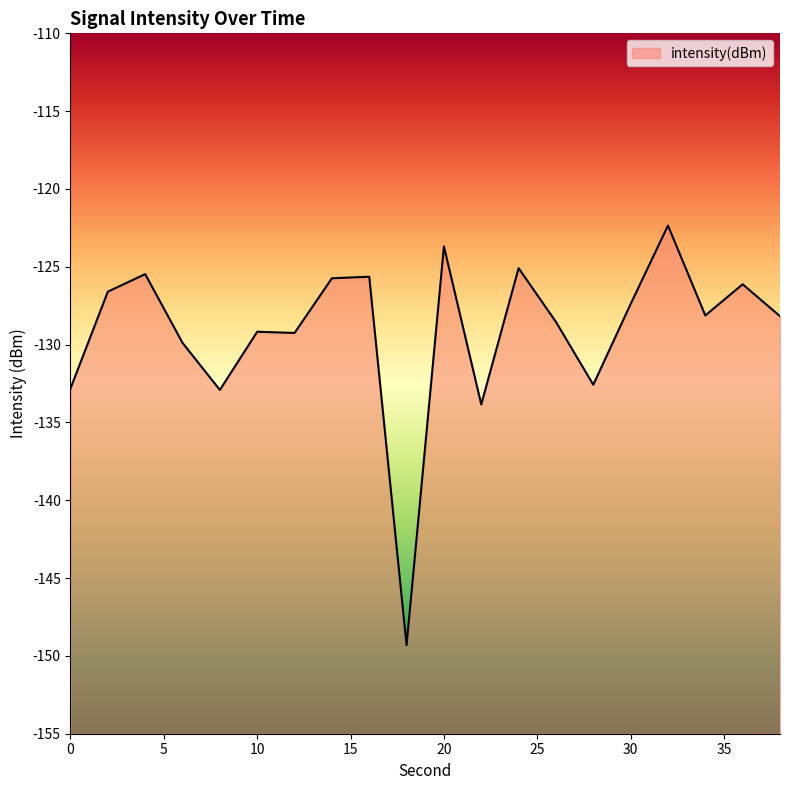

What is the sum of all values?

-2582.7